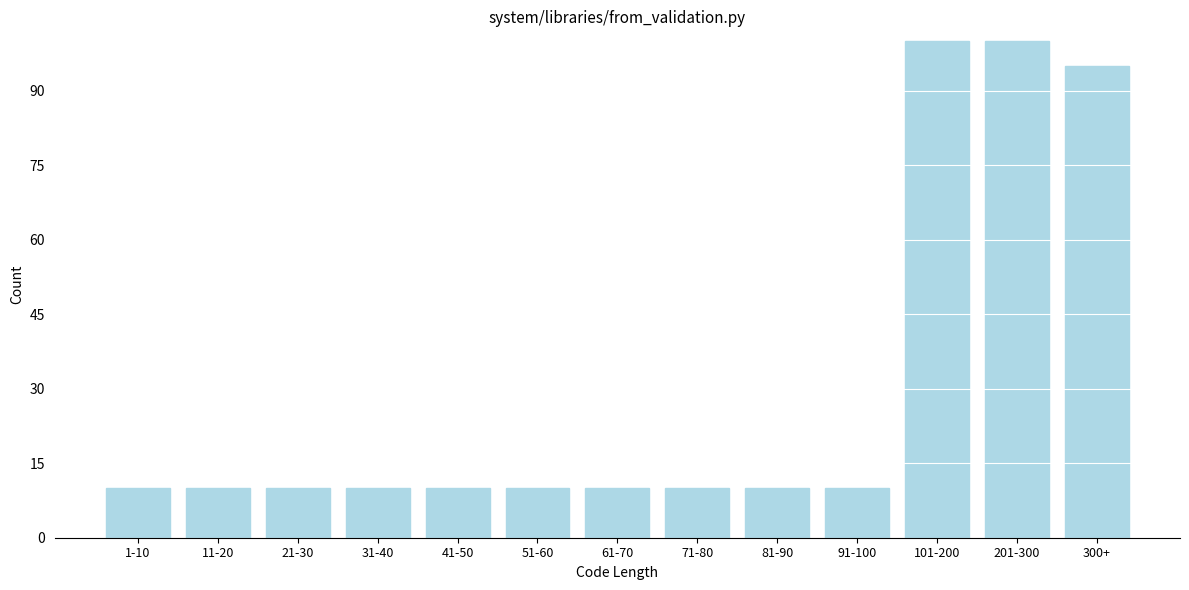

Reading left to right, extract all data points from this chart.

1-10=10	11-20=10	21-30=10	31-40=10	41-50=10	51-60=10	61-70=10	71-80=10	81-90=10	91-100=10	101-200=100	201-300=100	300+=95